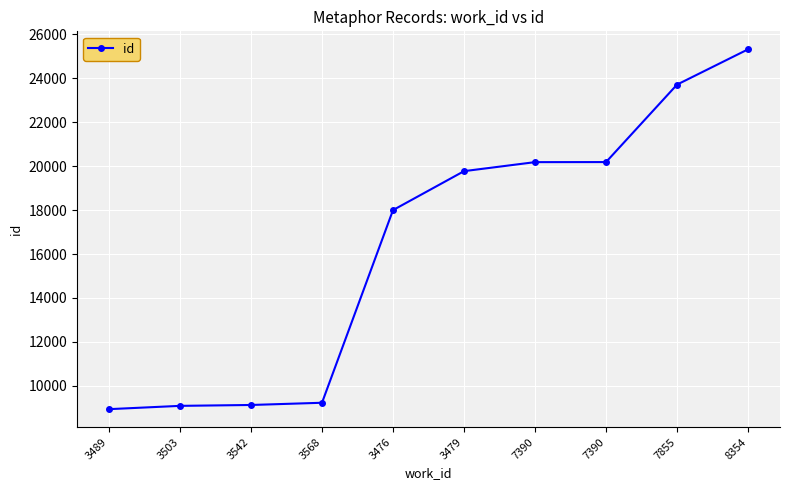

List the labels in order of value, largest first.

8354, 7855, 7390, 7390, 3479, 3476, 3568, 3542, 3503, 3489